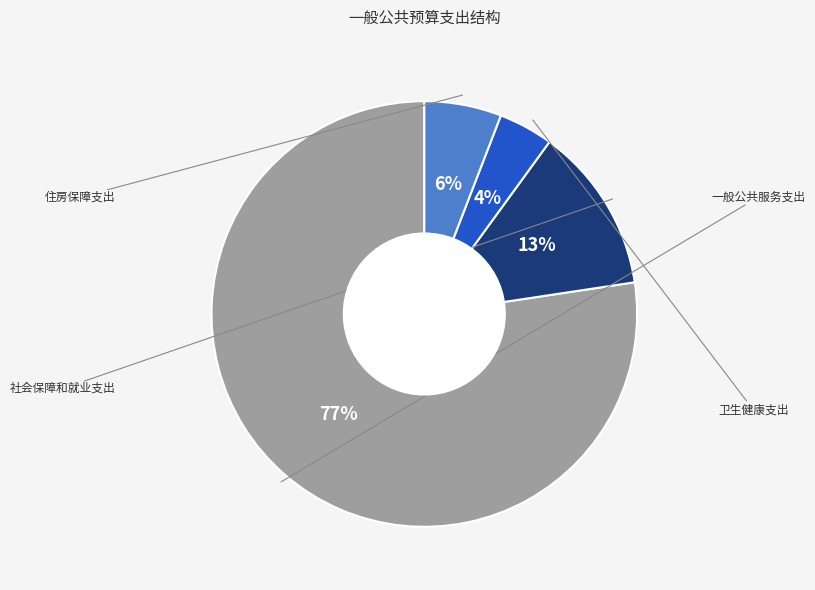

To the nearest percent, what is the average slice percentage?

25%